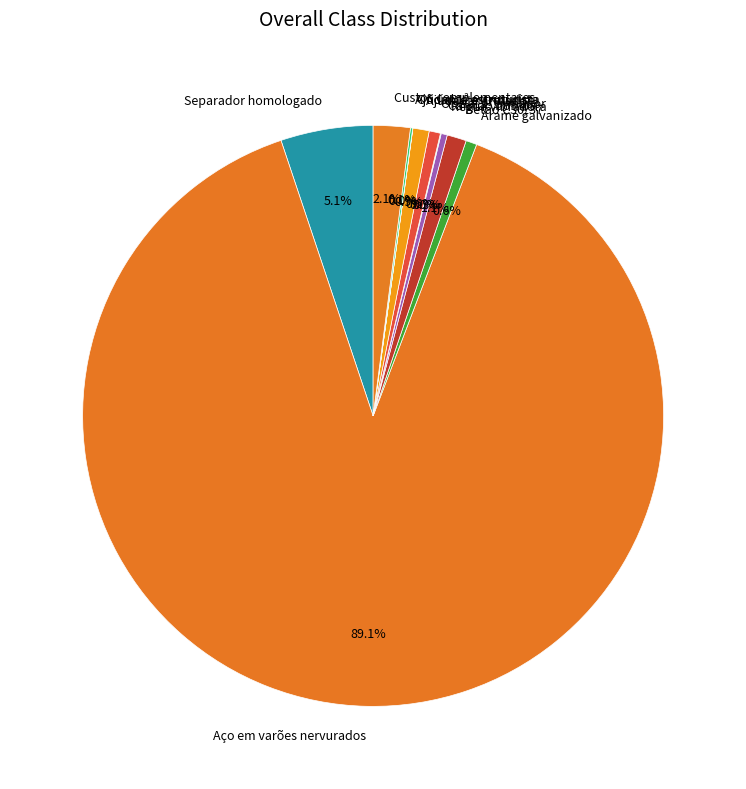

Which category has the biggest portion of the pie?

Aço em varões nervurados